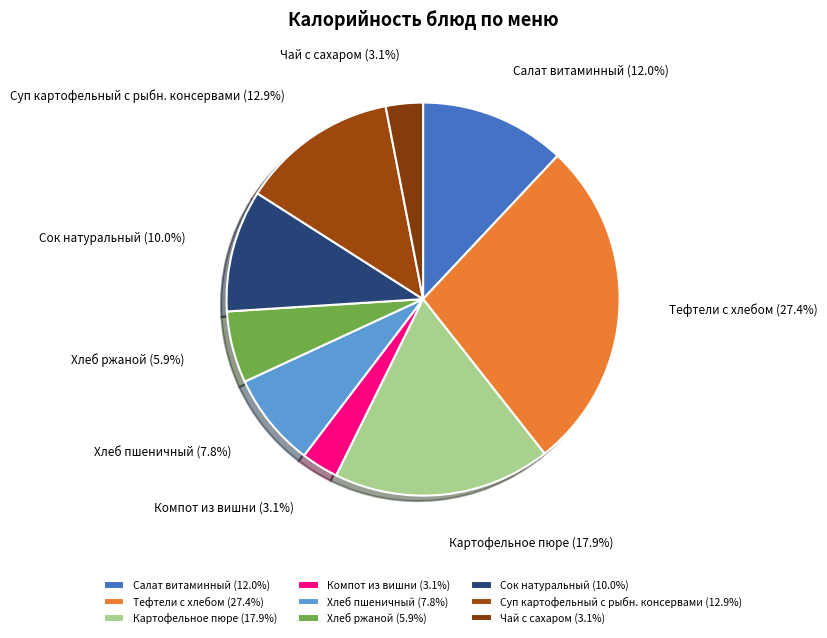

Which category has the biggest portion of the pie?

Тефтели c хлебом